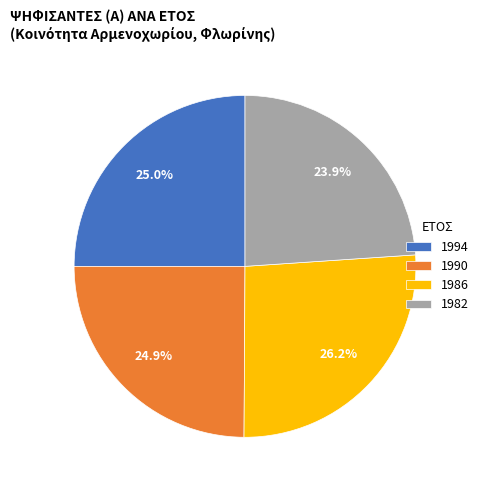

What is the ratio of the value at 1982 to the value at 1994?

1.0